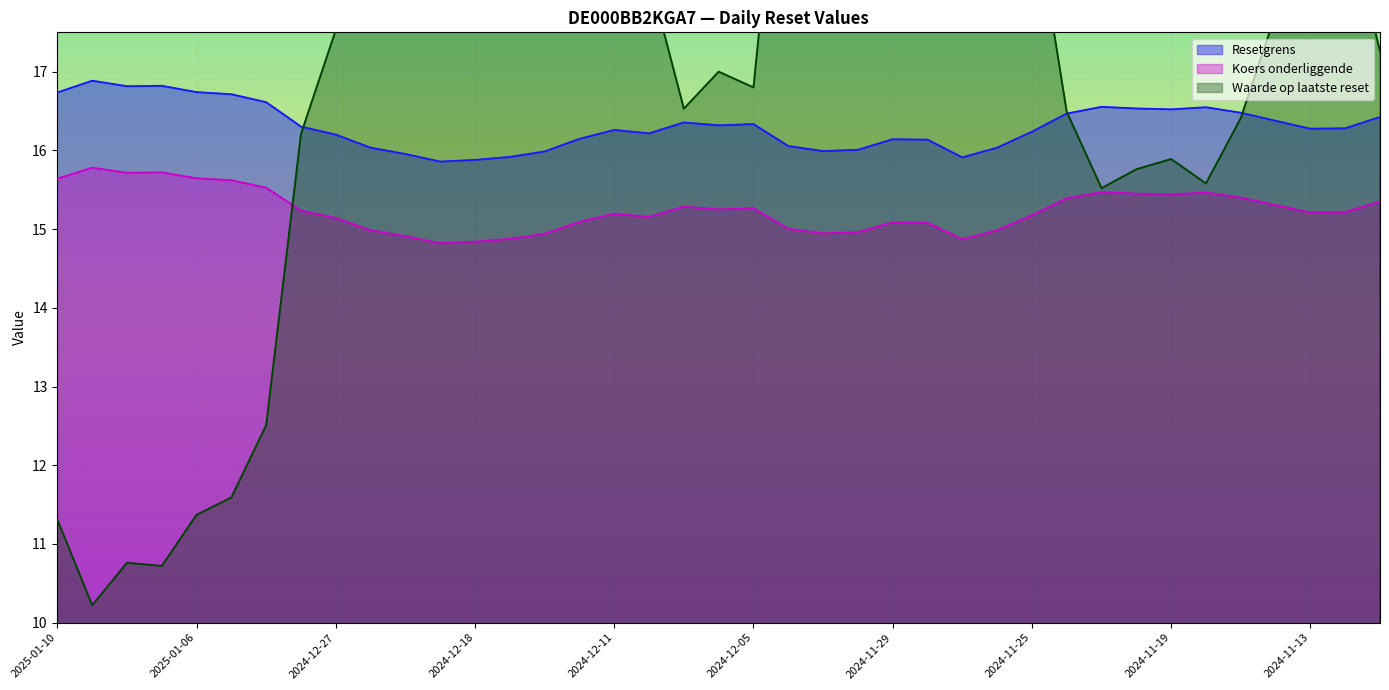

What is the difference between the second highest and minimum values in the Waarde op laatste reset series?

12.7